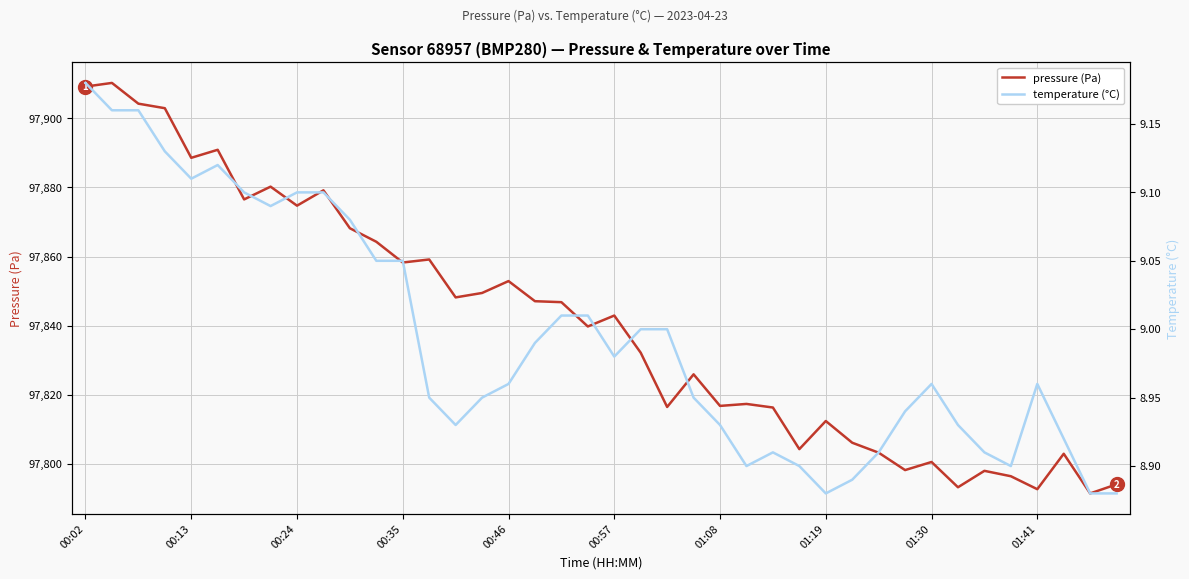

True or false: temperature (°C) and pressure (Pa) intersect in this chart.

False